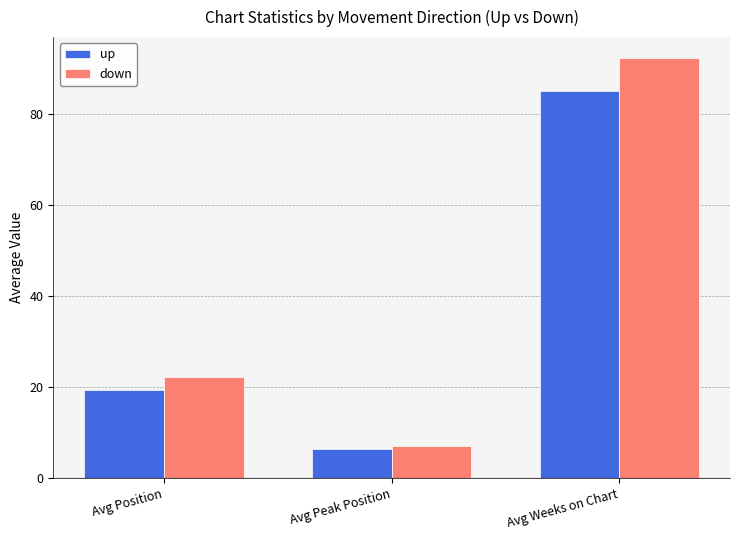

Are the bars horizontal?

No